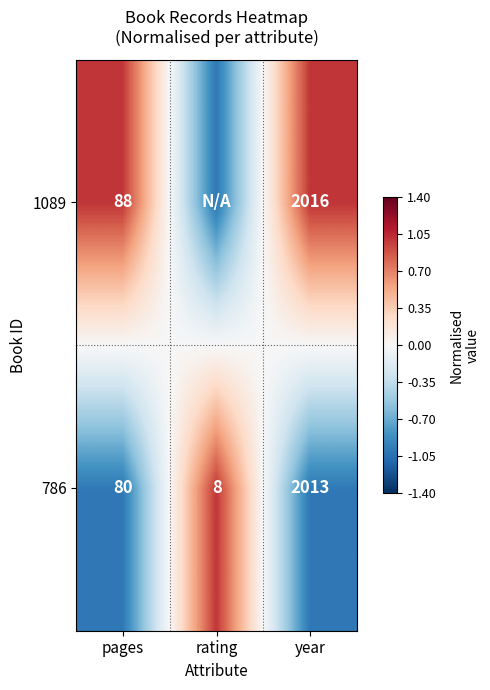

Where is 786 nearest to the value 1010?

pages